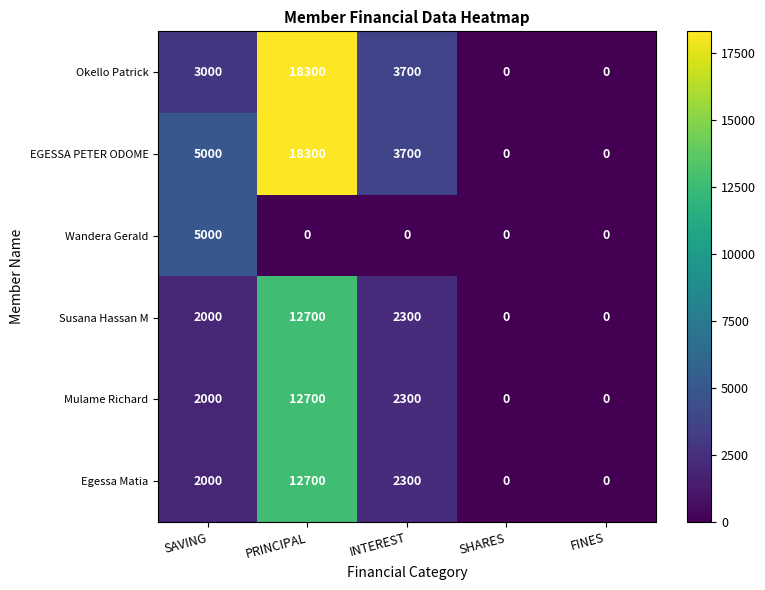

What is the sum of the Okello Patrick values at PRINCIPAL and SAVING?

21300